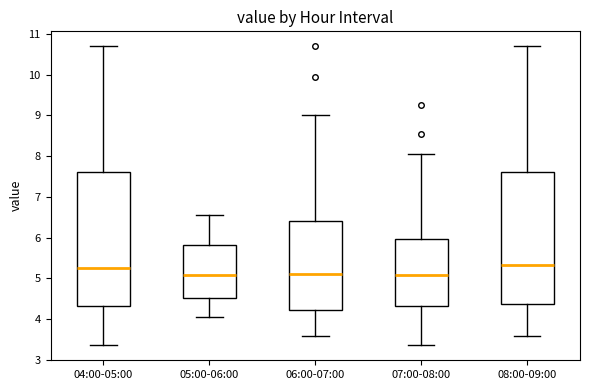

Reading left to right, transcribe this box plot: for each box, give where its median line is, the range the box spans, and where its two whiskers end, as read against the y-axis. The values are not printed on the chart, so give them approximately, as read against the axis.

04:00-05:00: median 5.3, box 4.3 to 7.6, whiskers 3.4 to 10.7
05:00-06:00: median 5.1, box 4.5 to 5.8, whiskers 4.1 to 6.6
06:00-07:00: median 5.1, box 4.2 to 6.4, whiskers 3.6 to 9.0
07:00-08:00: median 5.1, box 4.3 to 6.0, whiskers 3.4 to 8.1
08:00-09:00: median 5.3, box 4.4 to 7.6, whiskers 3.6 to 10.7